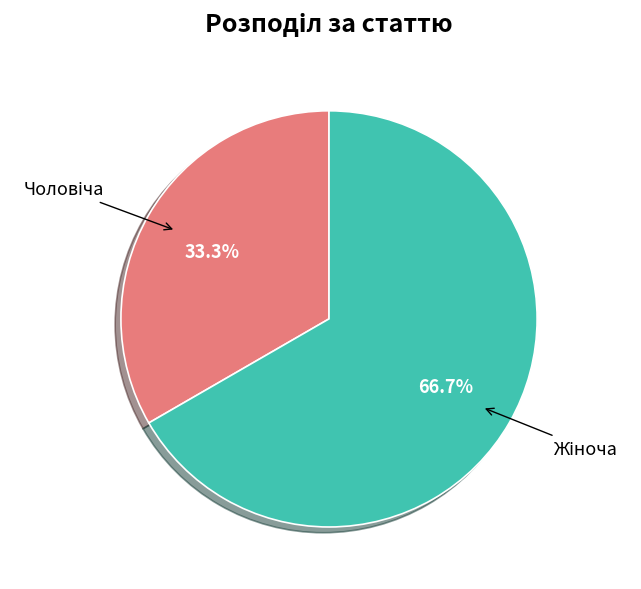

How many slices are in this pie chart?

2